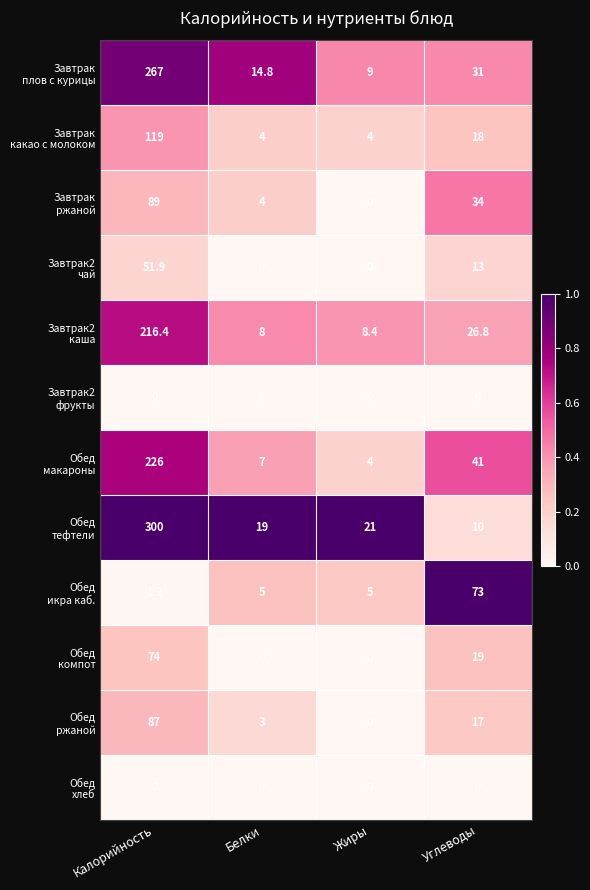

At which category does the chart reach its peak across all series?

Калорийность